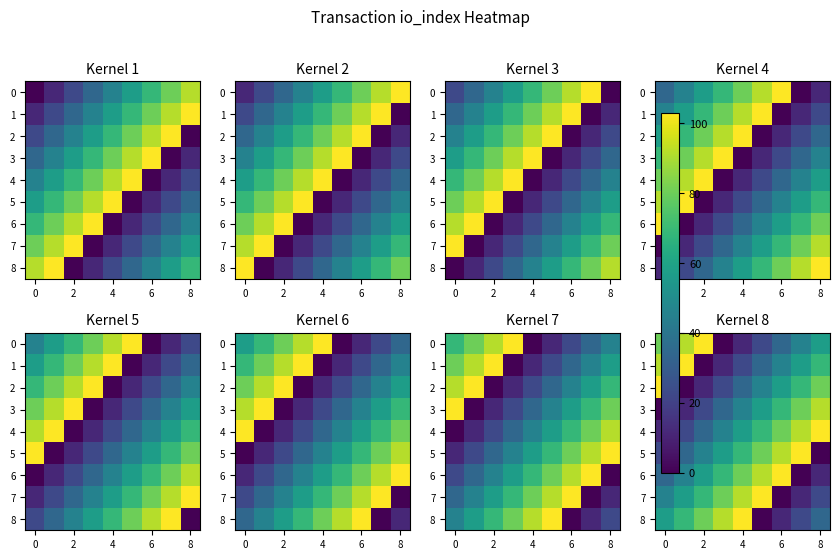

What is the maximum value shown in the chart?

103.0